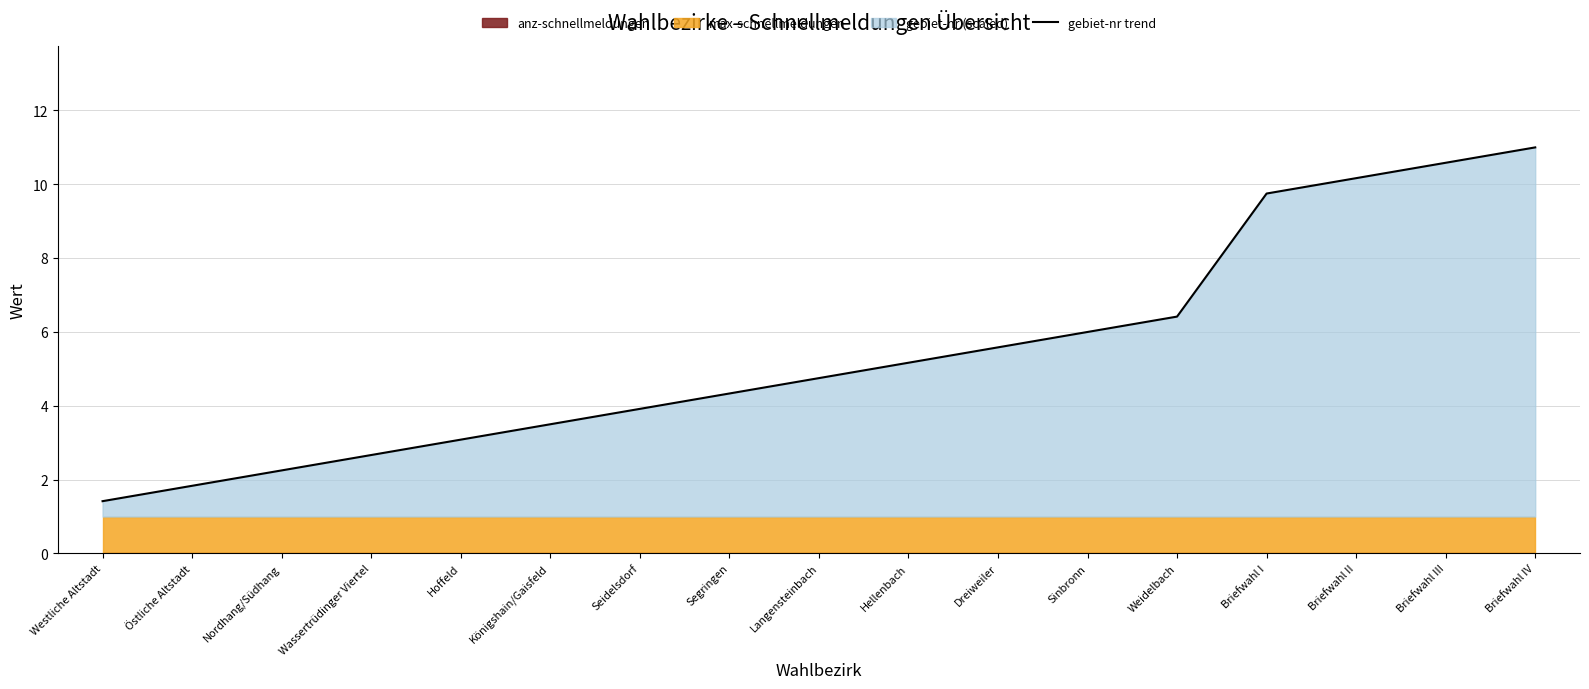

Which category has the lowest value in the gebiet-nr trend series?

Westliche Altstadt